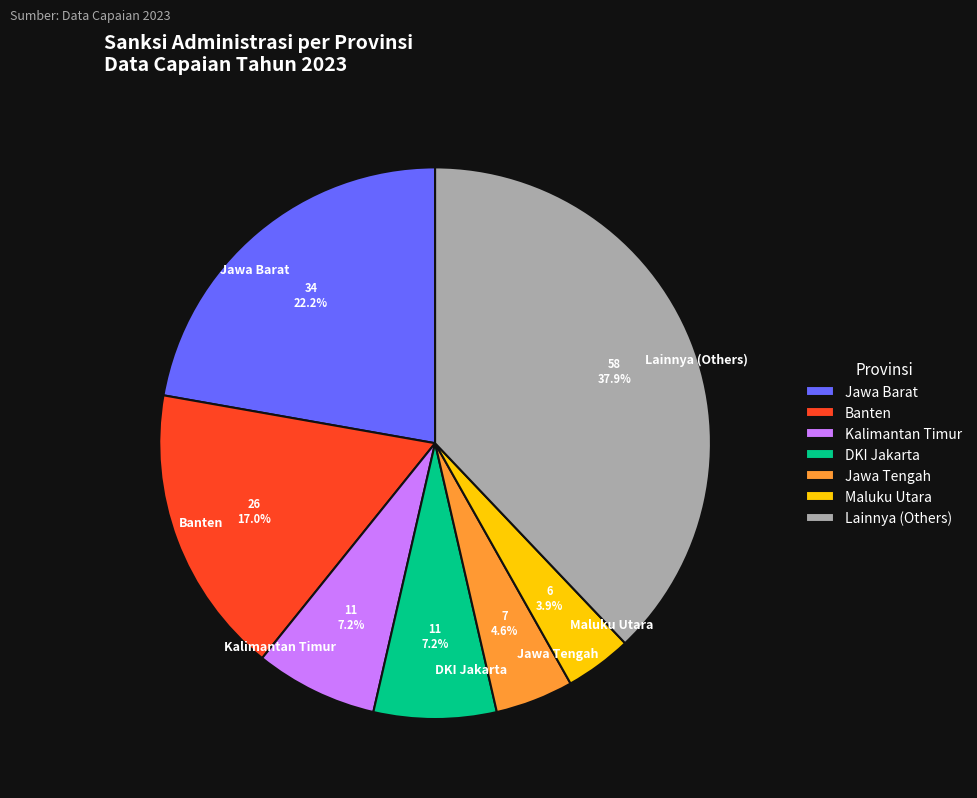

Does any single category account for the majority?

No